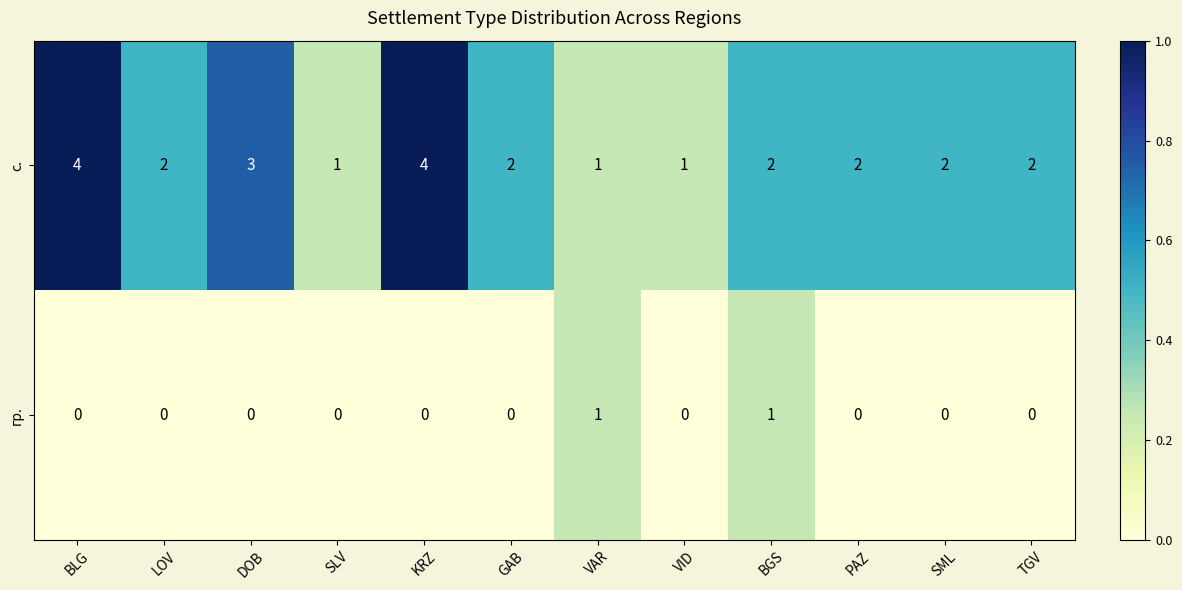

Reading right to left, transcribe all the data shown in this chart.

с.: 2	2	2	2	1	1	2	4	1	3	2	4
гр.: 0	0	0	1	0	1	0	0	0	0	0	0